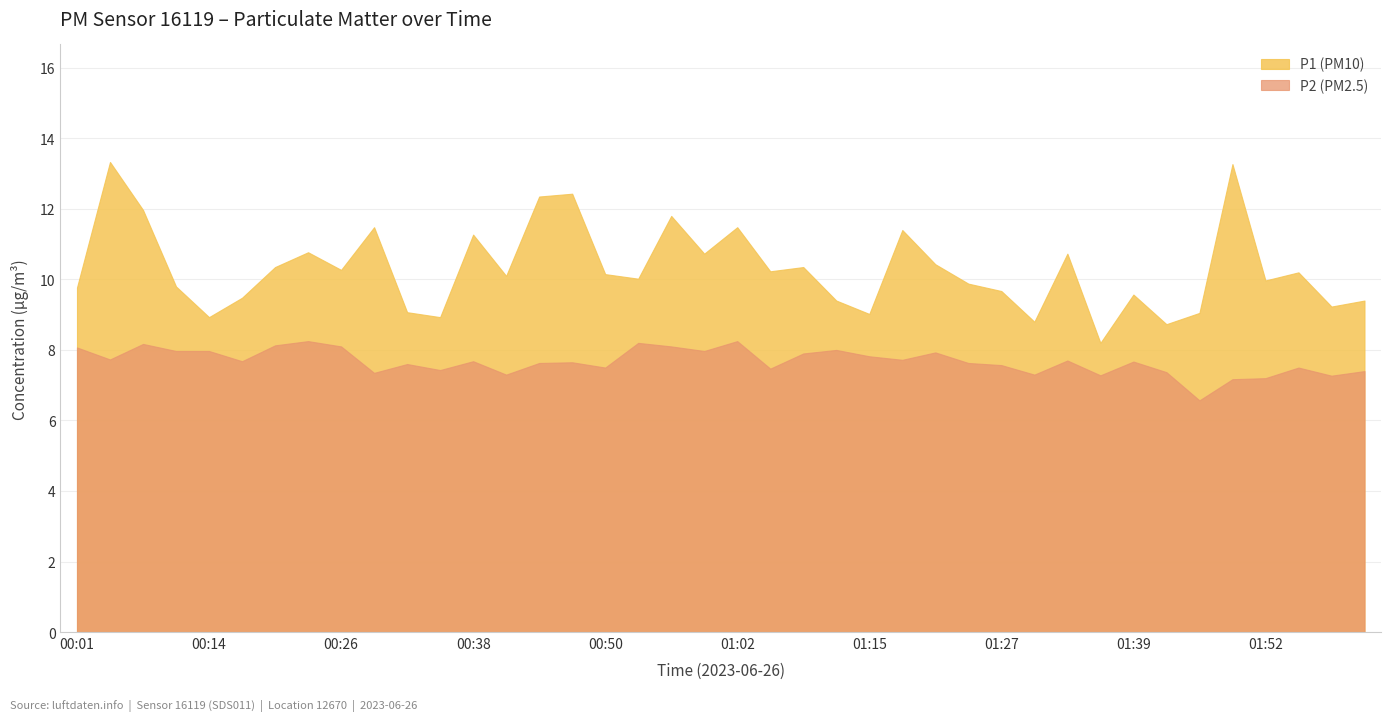

Reading left to right, what are all the values shown in this chart?

P1: 00:01=9.8	00:04=13.3	00:07=12.0	00:11=9.8	00:14=8.9	00:17=9.5	00:20=10.3	00:23=10.8	00:26=10.3	00:29=11.5	00:32=9.1	00:35=8.9	00:38=11.3	00:41=10.1	00:44=12.3	00:47=12.4	00:50=10.2	00:53=10.0	00:56=11.8	00:59=10.7	01:02=11.5	01:06=10.2	01:09=10.3	01:12=9.4	01:15=9.0	01:18=11.4	01:21=10.4	01:24=9.9	01:27=9.7	01:30=8.8	01:33=10.7	01:36=8.2	01:39=9.6	01:42=8.7	01:46=9.1	01:49=13.3	01:52=10.0	01:55=10.2	01:58=9.2	02:01=9.4
P2: 00:01=8.1	00:04=7.7	00:07=8.2	00:11=8.0	00:14=8.0	00:17=7.7	00:20=8.1	00:23=8.2	00:26=8.1	00:29=7.3	00:32=7.6	00:35=7.4	00:38=7.7	00:41=7.3	00:44=7.6	00:47=7.7	00:50=7.5	00:53=8.2	00:56=8.1	00:59=8.0	01:02=8.2	01:06=7.5	01:09=7.9	01:12=8.0	01:15=7.8	01:18=7.7	01:21=7.9	01:24=7.6	01:27=7.6	01:30=7.3	01:33=7.7	01:36=7.3	01:39=7.7	01:42=7.4	01:46=6.6	01:49=7.2	01:52=7.2	01:55=7.5	01:58=7.3	02:01=7.4